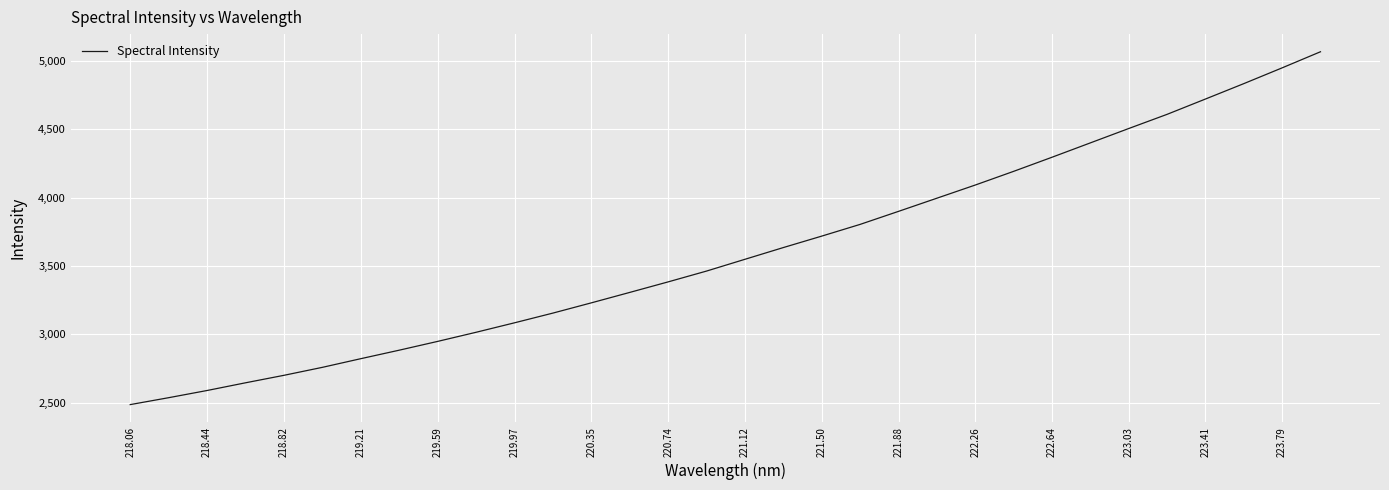

What is the difference between the maximum and minimum values?

2581.7